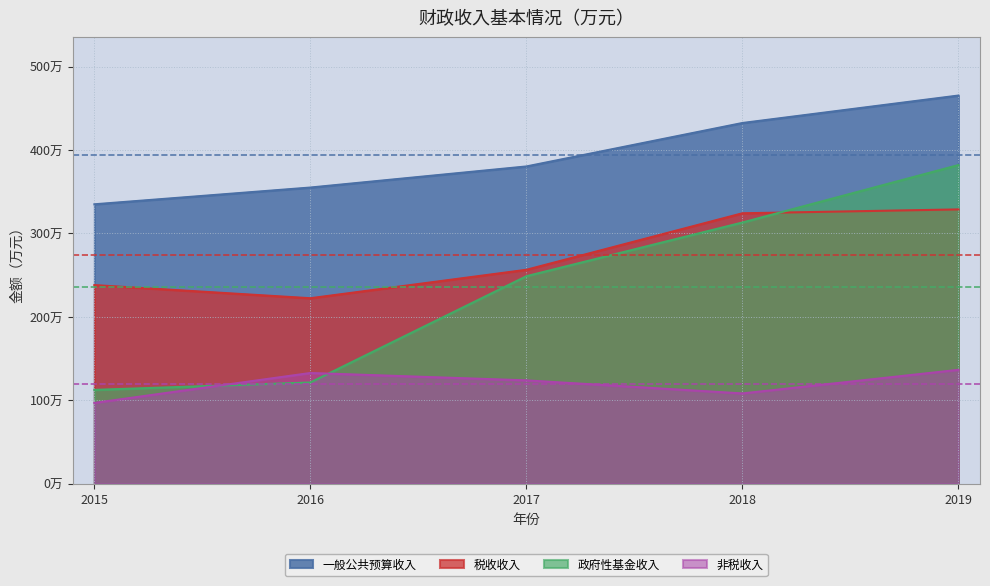

Reading right to left, transcribe all the data shown in this chart.

一般公共预算收入: 4653484	4324347	3803481	3550699	3349797
税收收入: 3288379	3242088	2564648	2223563	2381145
政府性基金收入: 3820013	3131556	2487794	1213385	1124761
非税收入: 1365105	1082259	1238833	1327136	968652